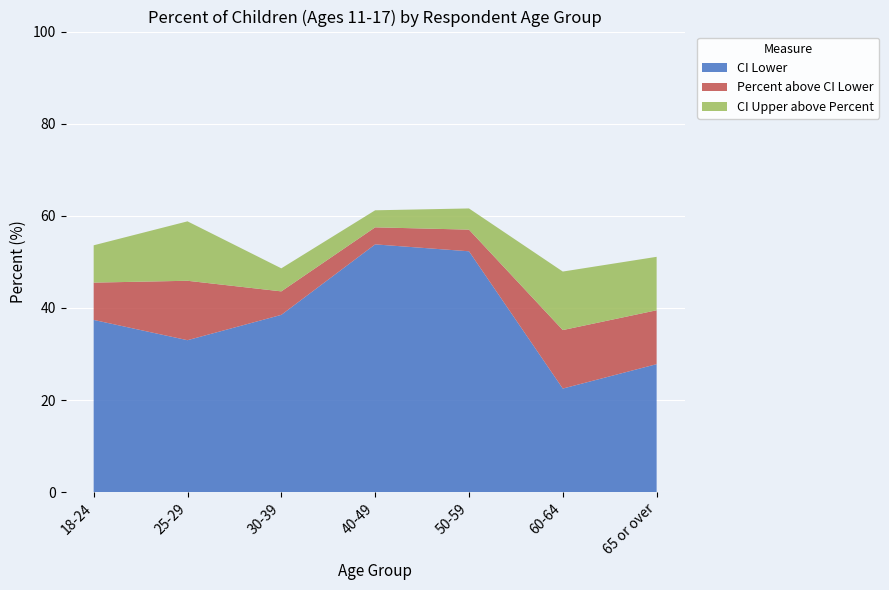

Reading left to right, extract all data points from this chart.

Percent: 45.5	45.9	43.6	57.5	57.0	35.2	39.5
CI Lower: 37.4	33.0	38.5	53.8	52.3	22.5	27.8
CI Upper: 53.6	58.8	48.6	61.2	61.6	47.9	51.1